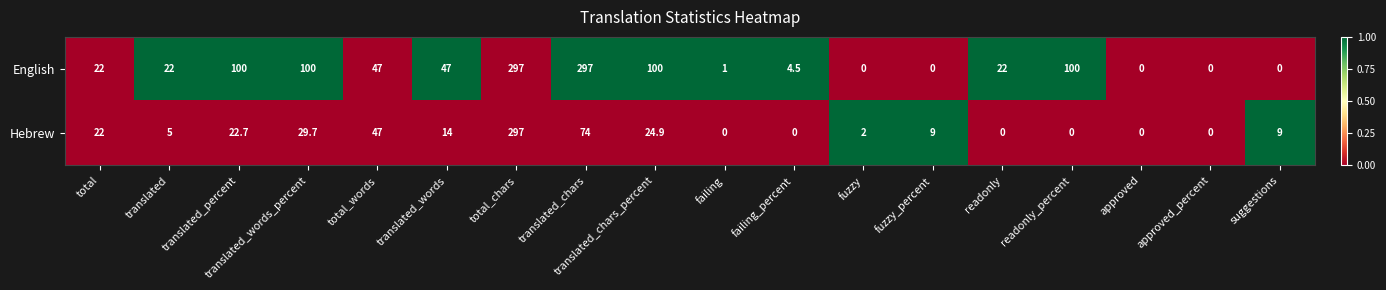

The value of Hebrew at translated_percent is 22.7. True or false?

True